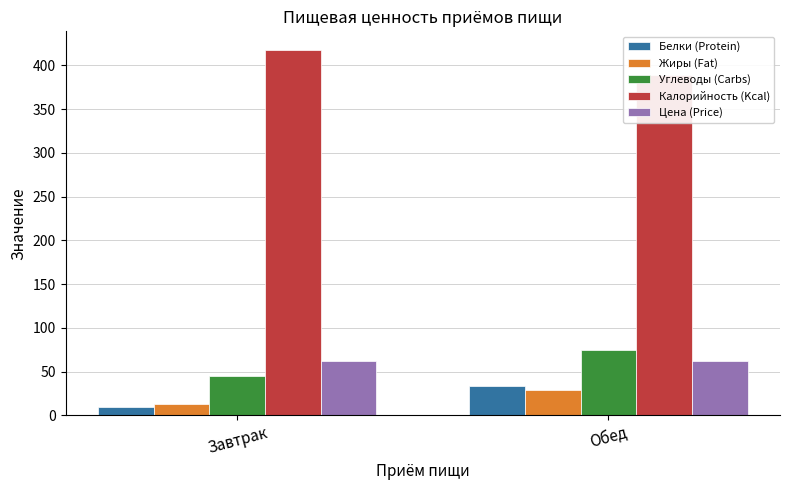

What is the maximum value shown in the chart?

418.0